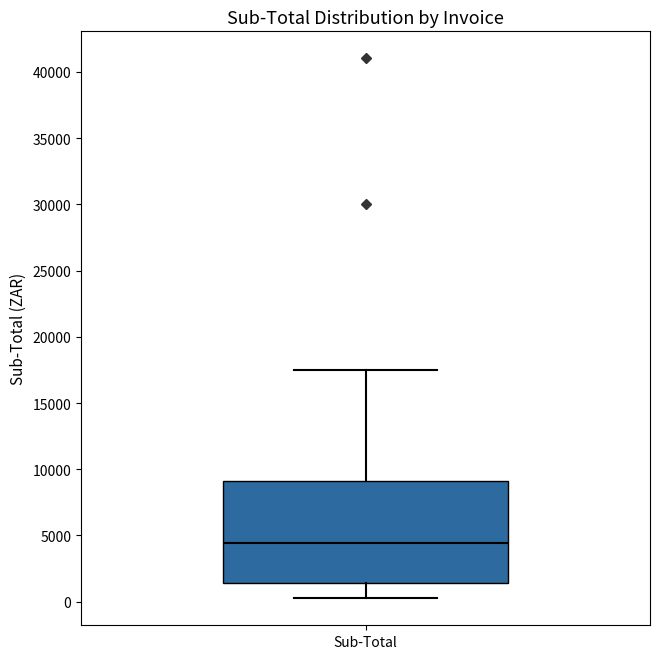

Transcribe this box plot: give where the median line is, the range the box spans, and where the two whiskers end, as read against the y-axis. The values are not printed on the chart, so give them approximately, as read against the axis.

median 4500, box 1500 to 9000, whiskers 500 to 17500